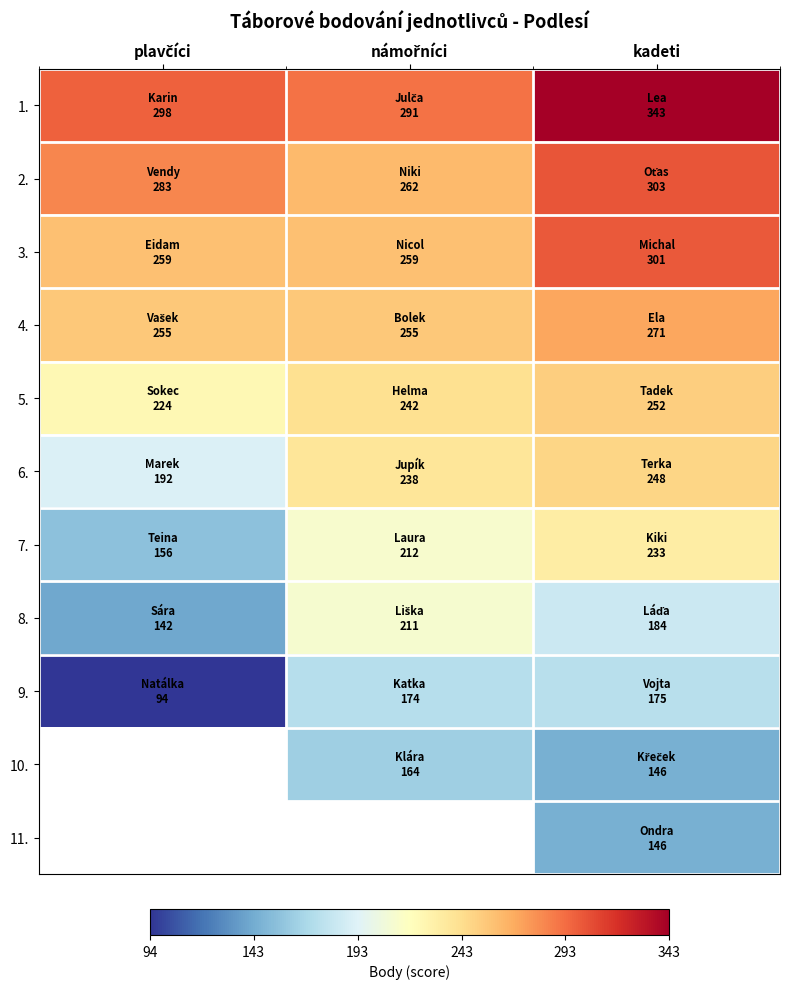

How many series are shown in this chart?

11